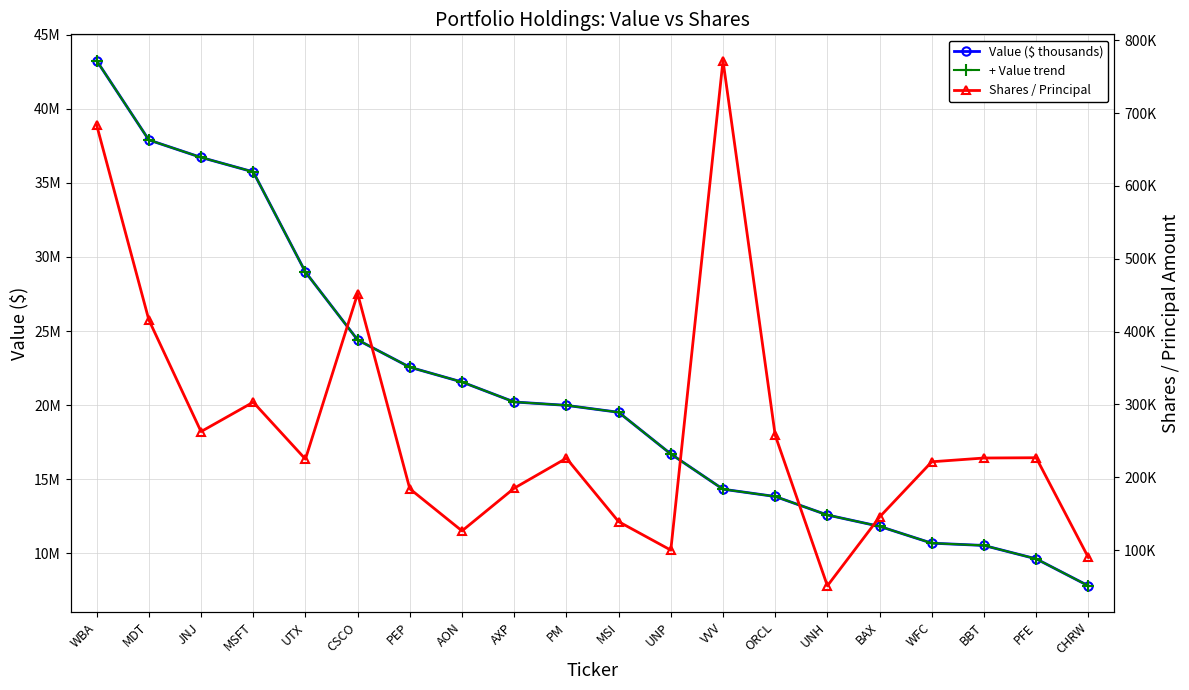

What are all the series names shown in the legend?

Value ($ thousands), + Value trend, Shares / Principal